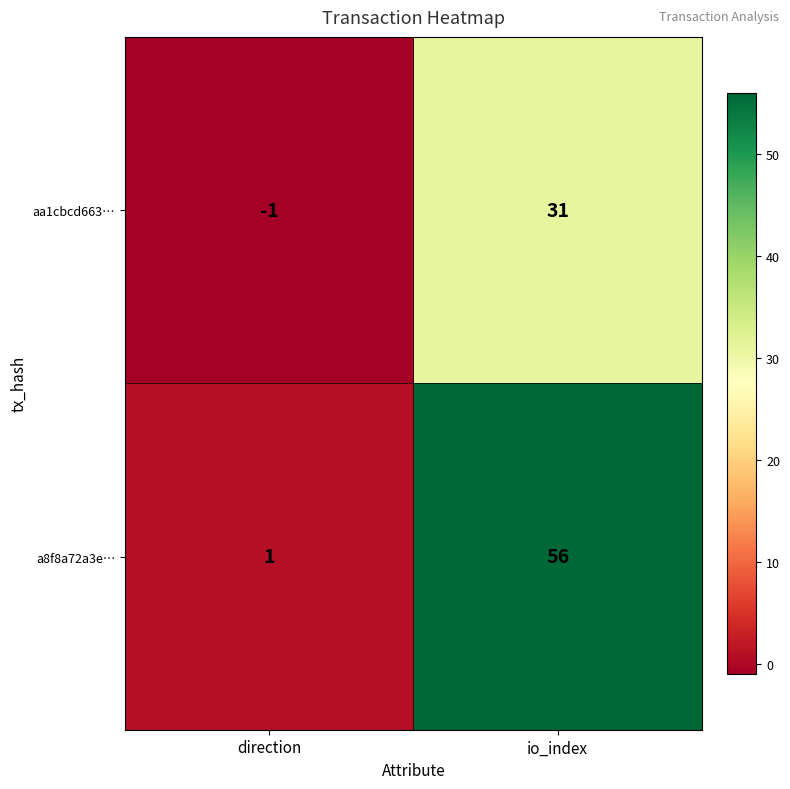

Is it true that a8f8a72a3e… equals 85 at io_index?

False